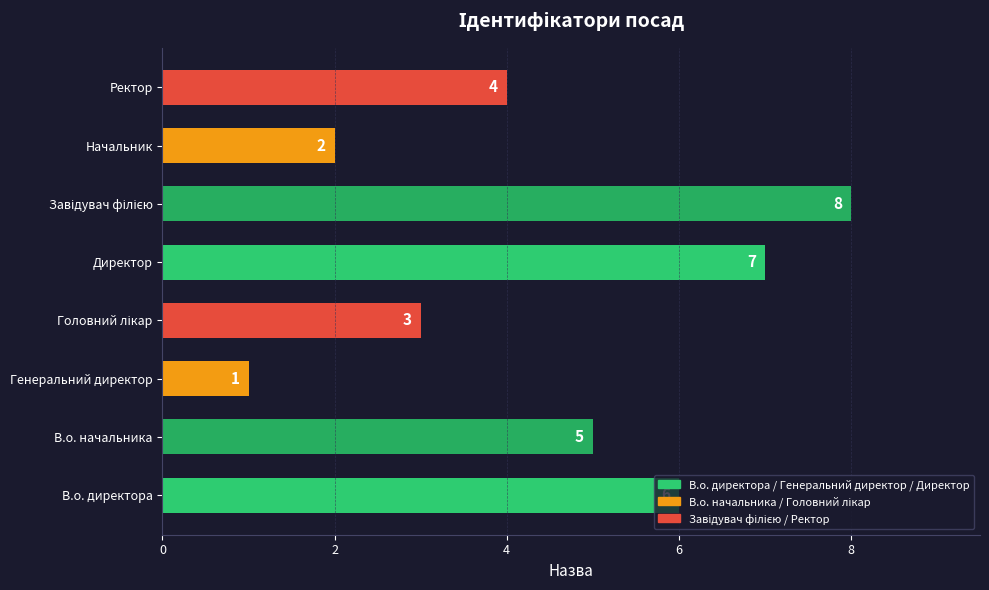

At which category does the chart reach its minimum across all series?

Генеральний директор